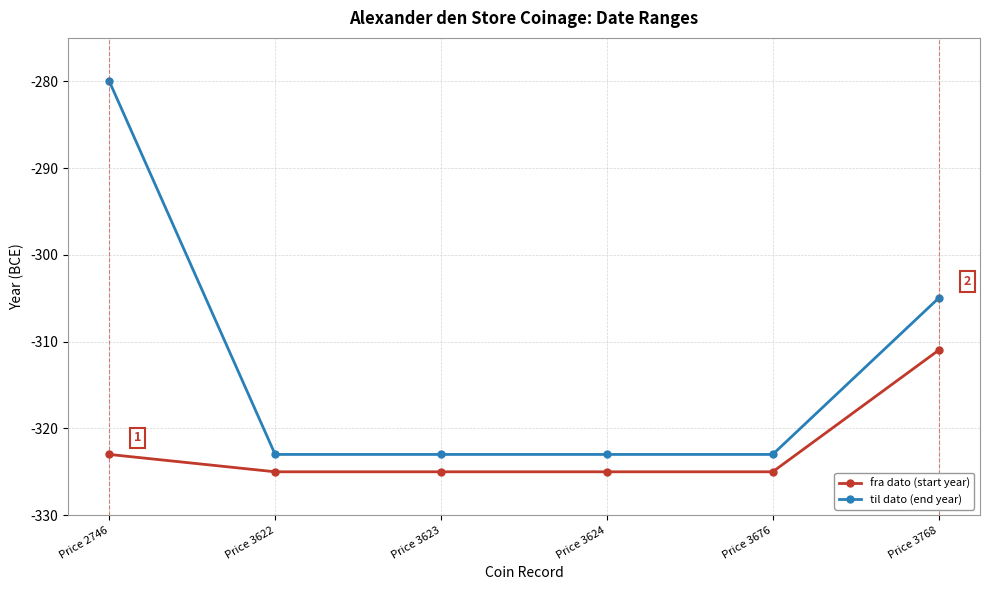

What is the minimum value shown in the chart?

-325